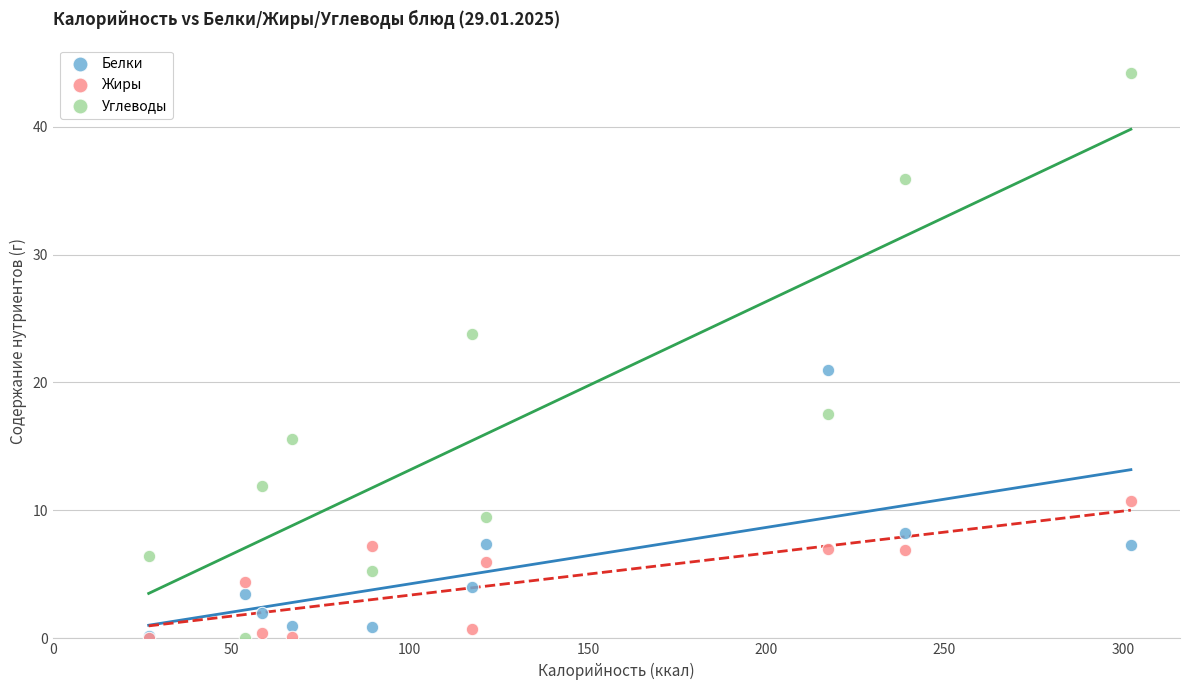

Which series has the widest spread of Y values?

Углеводы